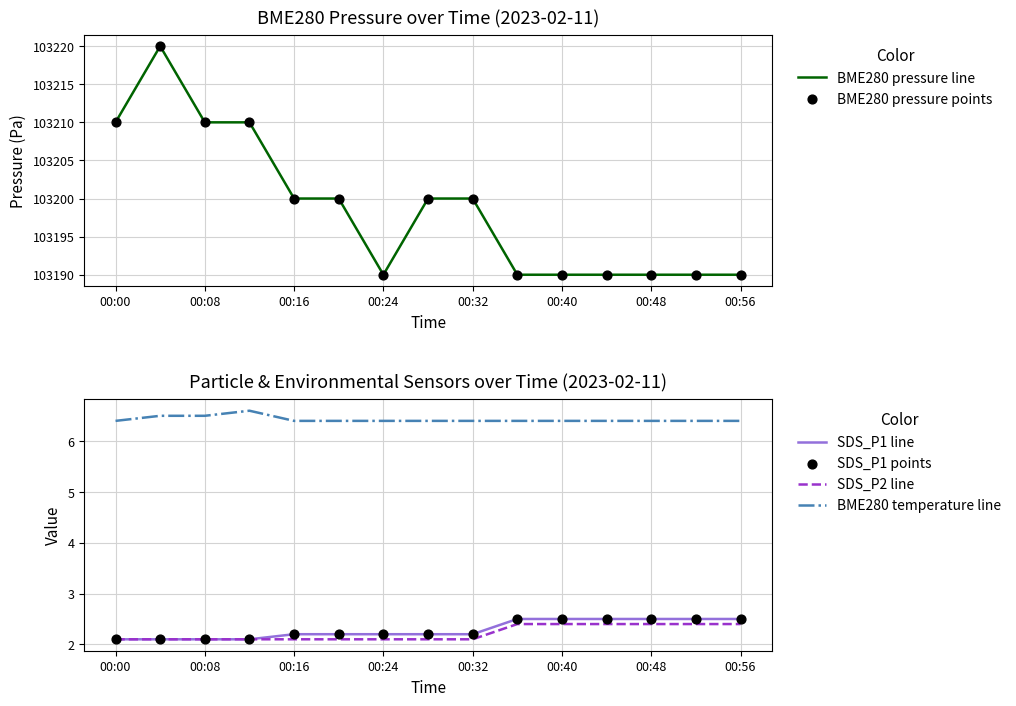

Which series has the largest total across all categories?

BME280 pressure line